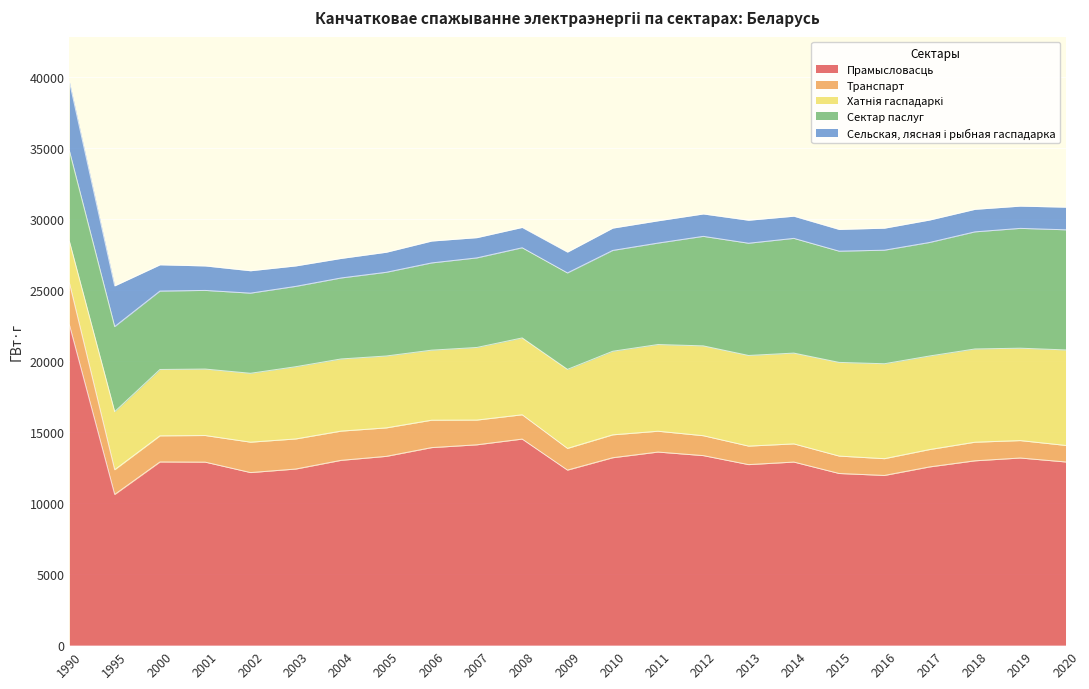

List the series in order of their peak value, lowest first.

Транспарт, Сельская, лясная і рыбная гаспадарка, Хатнія гаспадаркі, Сектар паслуг, Прамысловасць